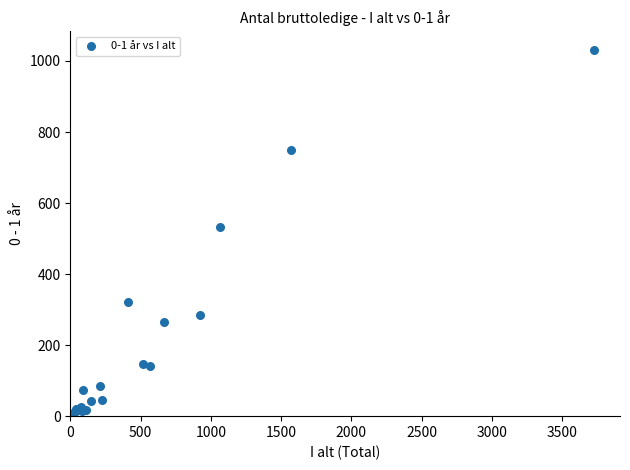

What Y value in the scatter plot is closest to 516?

532